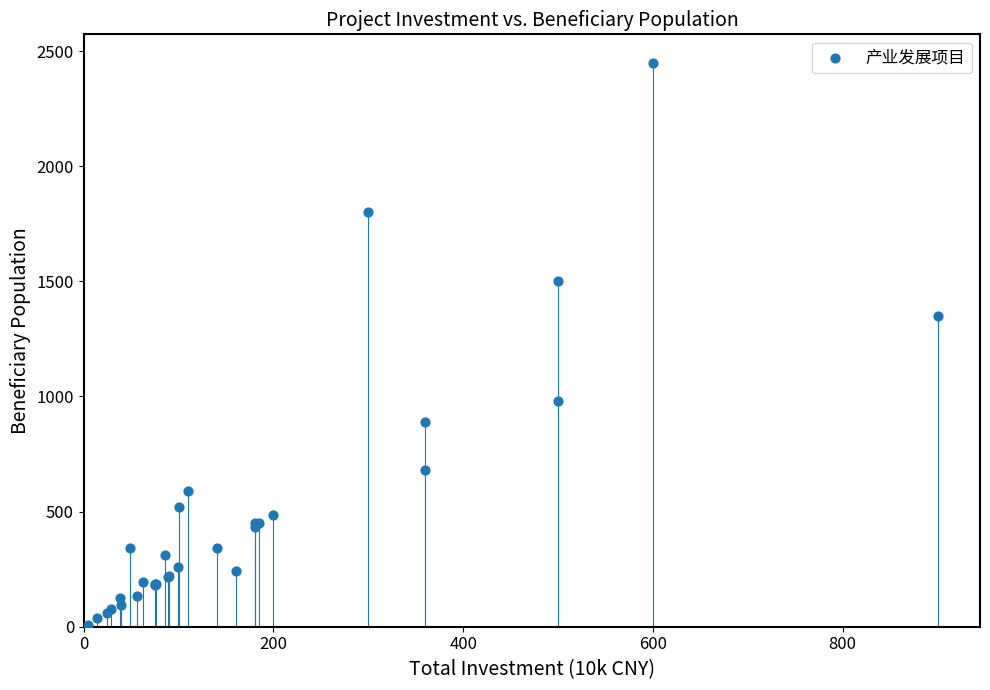

What Y value in the scatter plot is closest to 1229?

1350